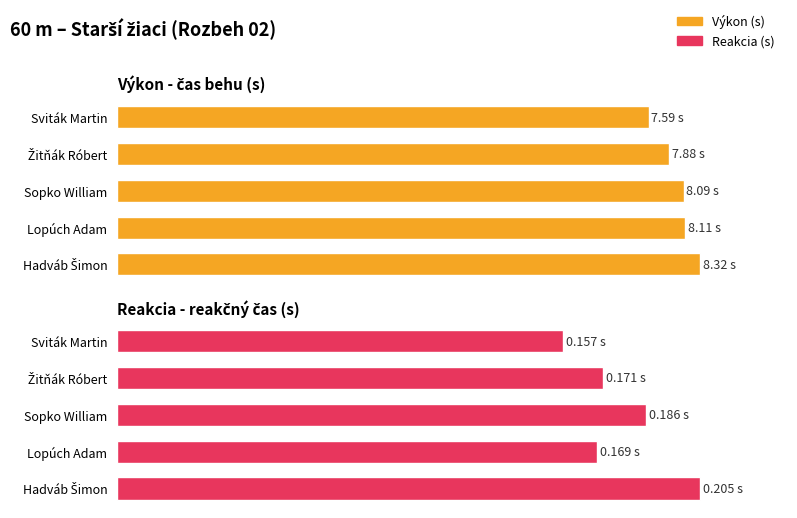

What are all the series names shown in the legend?

Výkon (s), Reakcia (s)